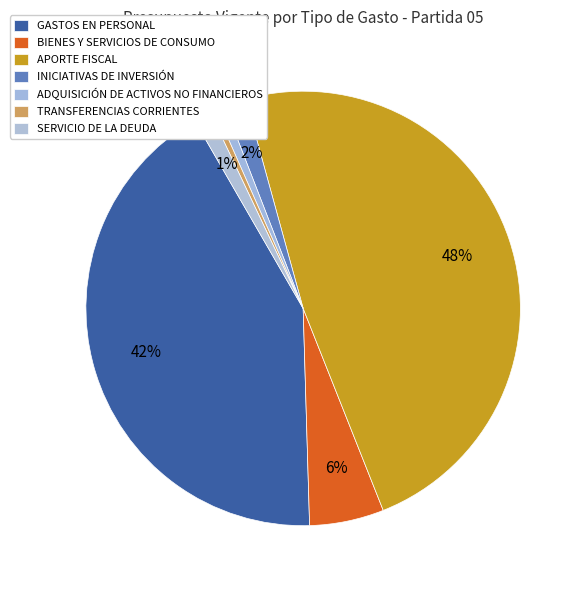

Which slice is the smallest?

TRANSFERENCIAS CORRIENTES